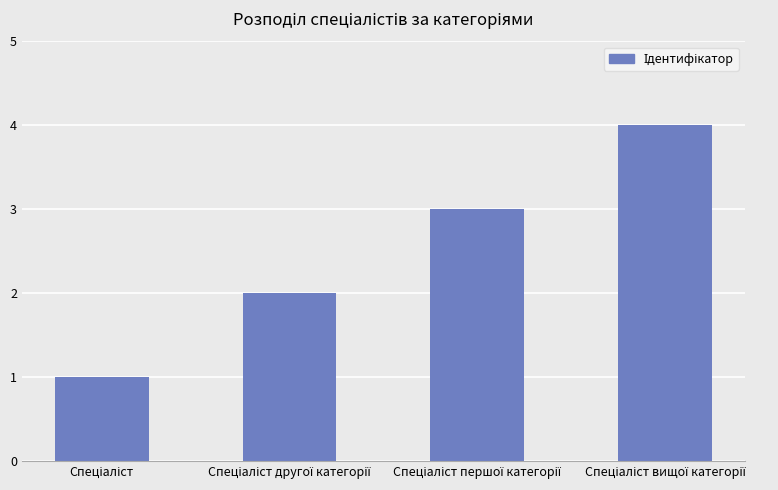

What is the difference between the maximum and minimum values?

3